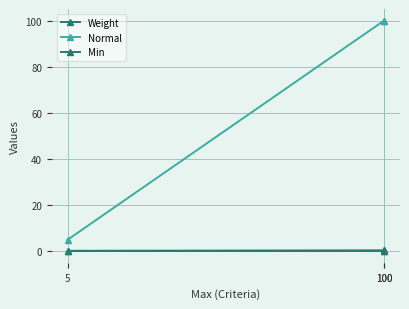

Which category has the highest value in the Min series?

100